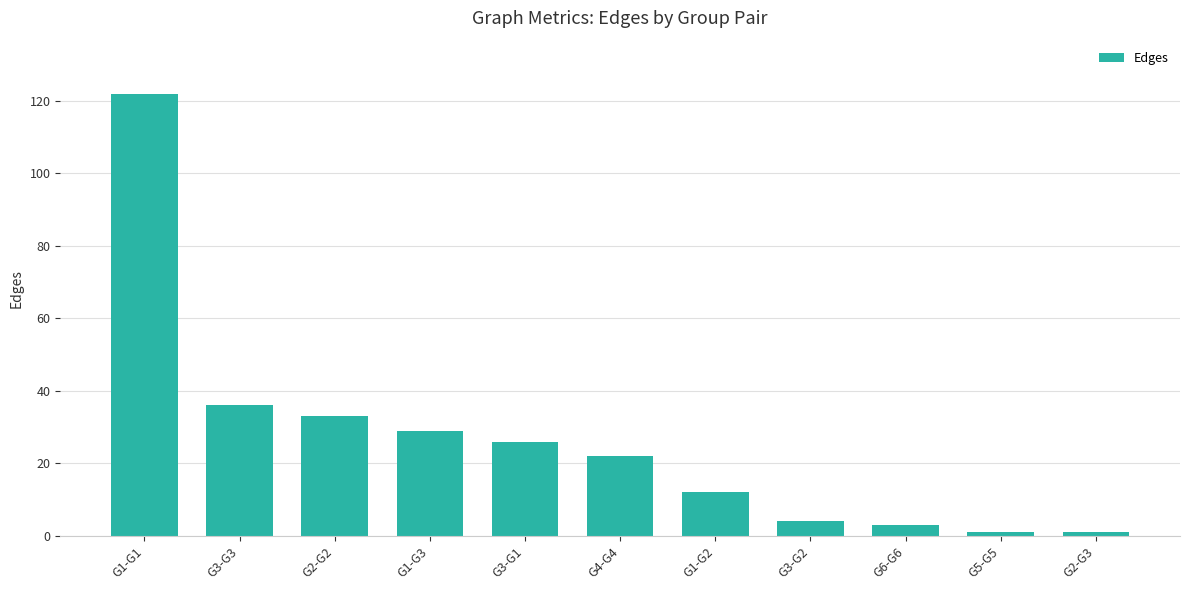

What is the difference between the maximum and minimum values?

121